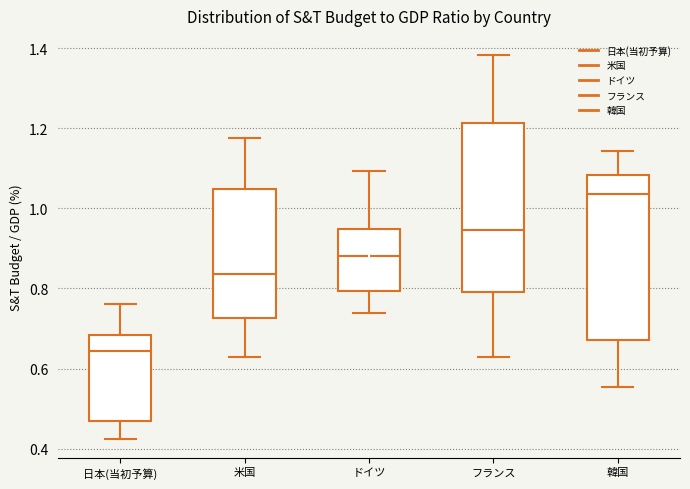

Reading left to right, read every box against the y-axis: the position of its median line, the range the box covers, and the ends of its whiskers. The values are not printed on the chart, so give them approximately, as read against the axis.

日本(当初予算): median 0.64, box 0.46 to 0.68, whiskers 0.42 to 0.76
米国: median 0.84, box 0.72 to 1.04, whiskers 0.62 to 1.18
ドイツ: median 0.88, box 0.80 to 0.94, whiskers 0.74 to 1.10
フランス: median 0.94, box 0.80 to 1.22, whiskers 0.62 to 1.38
韓国: median 1.04, box 0.68 to 1.08, whiskers 0.56 to 1.14